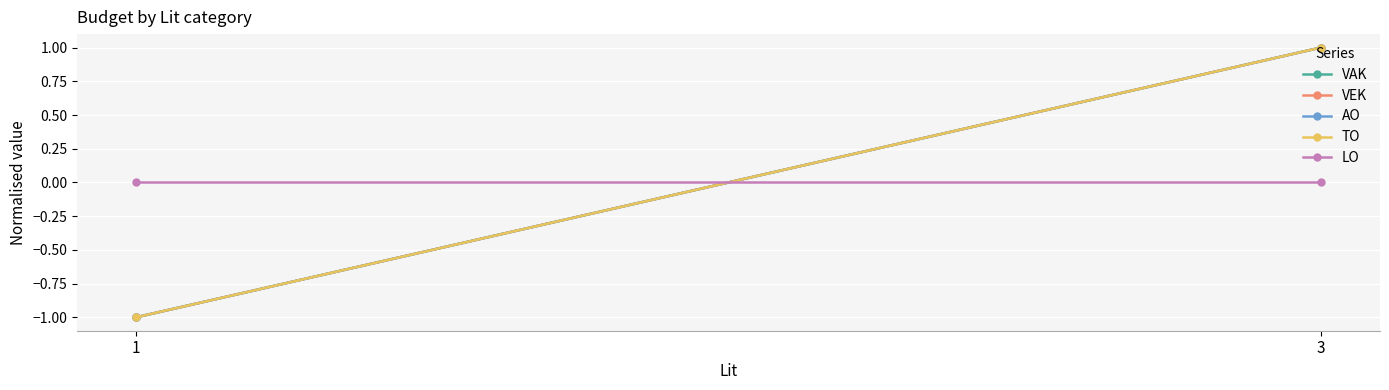

Reading left to right, what are all the values shown in this chart?

VAK: 1=-1	3=1
VEK: 1=-1	3=1
AO: 1=-1	3=1
TO: 1=-1	3=1
LO: 1=0	3=0